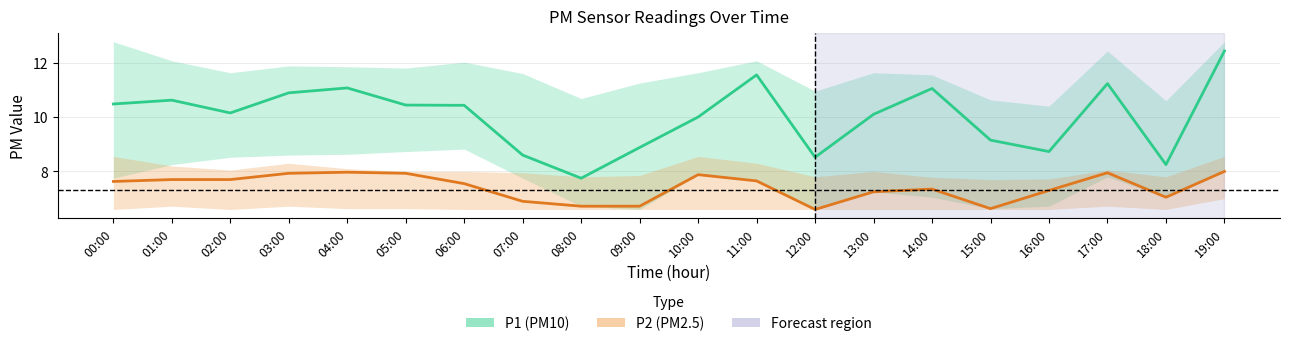

At which category does P2 (PM2.5) reach its first local peak?

04:00